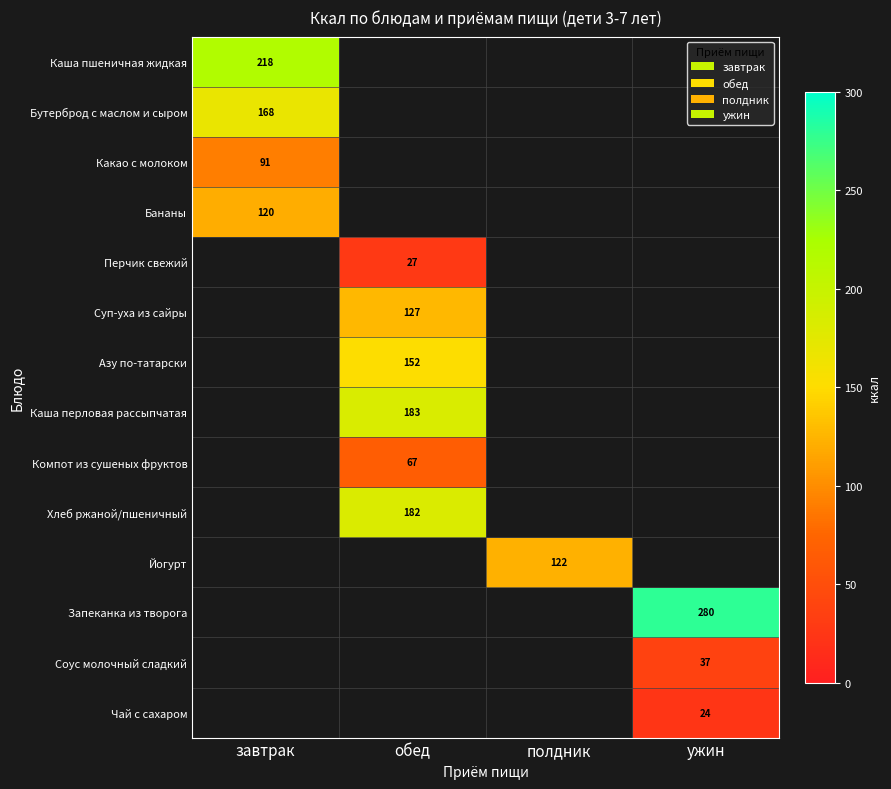

At how many categories does at least one series exceed 70?

4